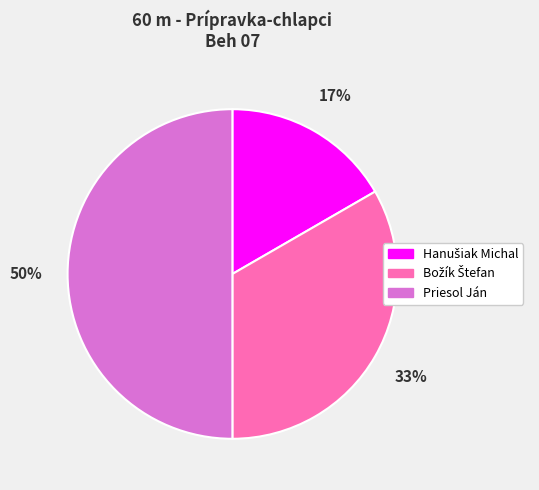

To the nearest percent, what is the average slice percentage?

33%